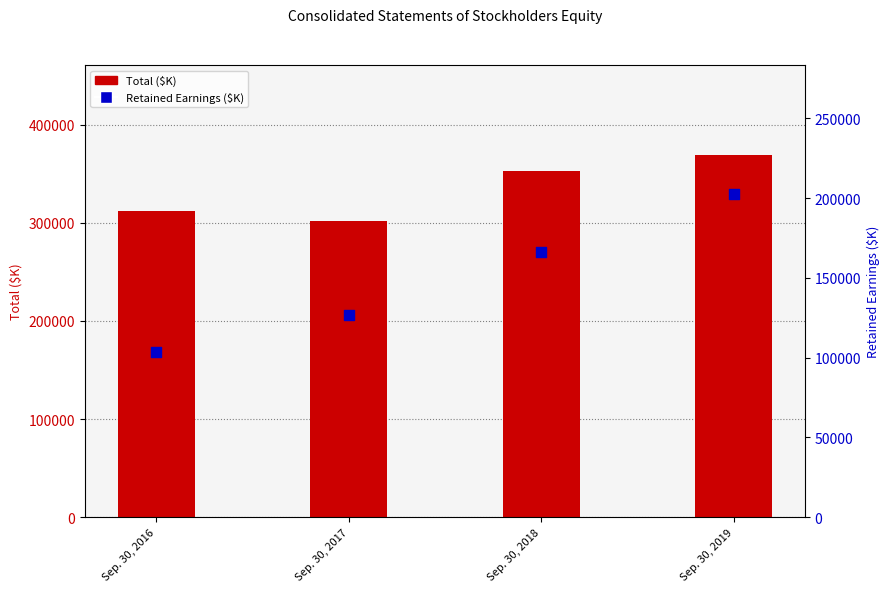

Which series reaches the minimum Y coordinate?

Retained Earnings ($K)